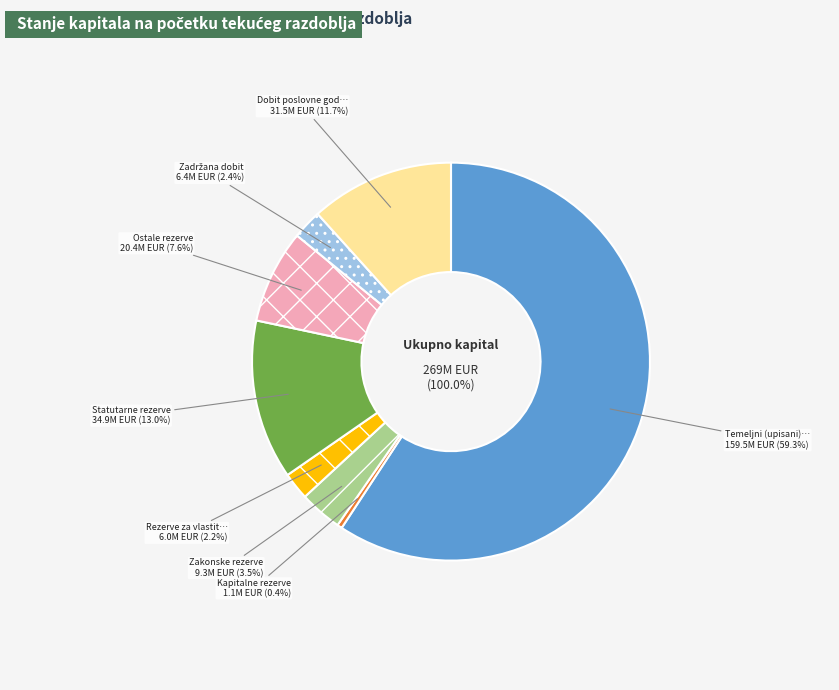

What is the change in value from Zakonske rezerve to Dobit poslovne godine?

+22127980